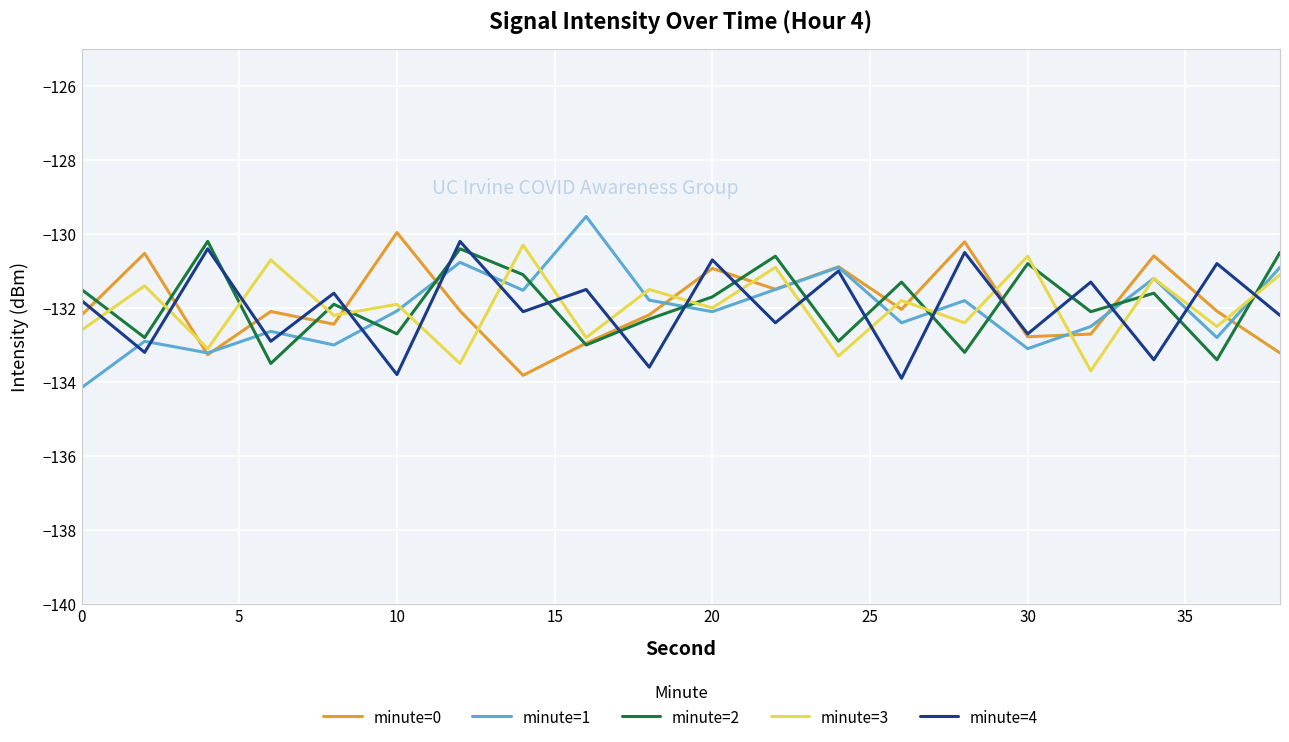

In minute=0, how many points are higher than both neighbors (excluding endpoints)?

7